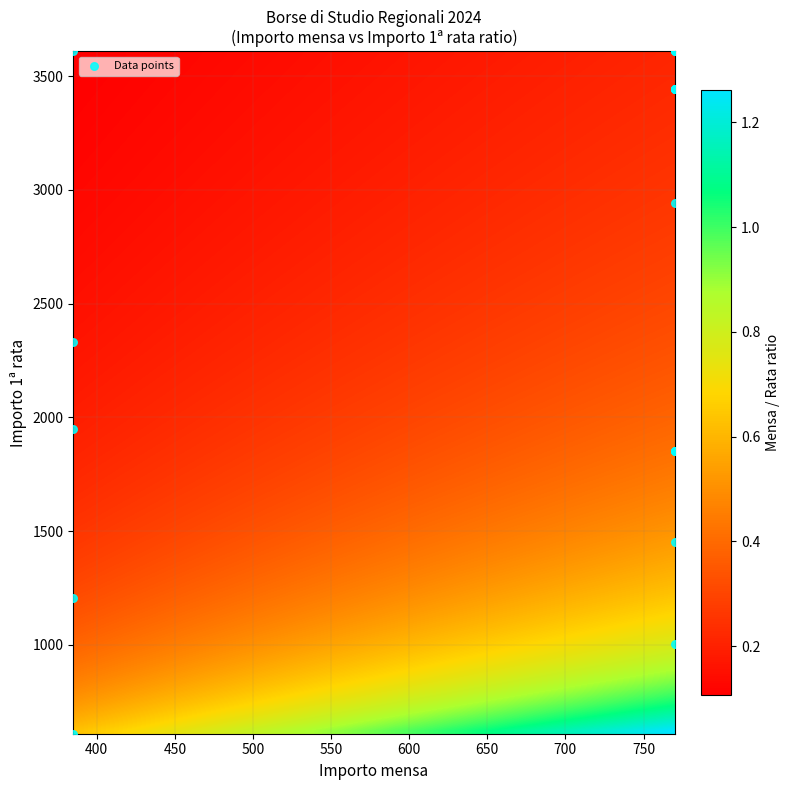

What Y value in the scatter plot is closest to 2109?

1949.6